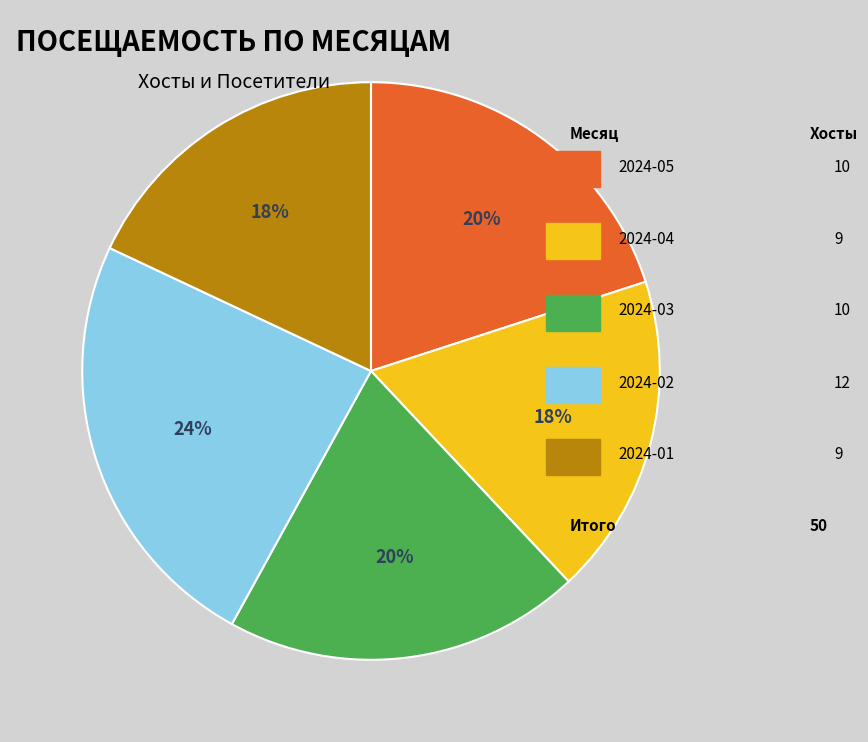

Is there a majority slice in this chart?

No